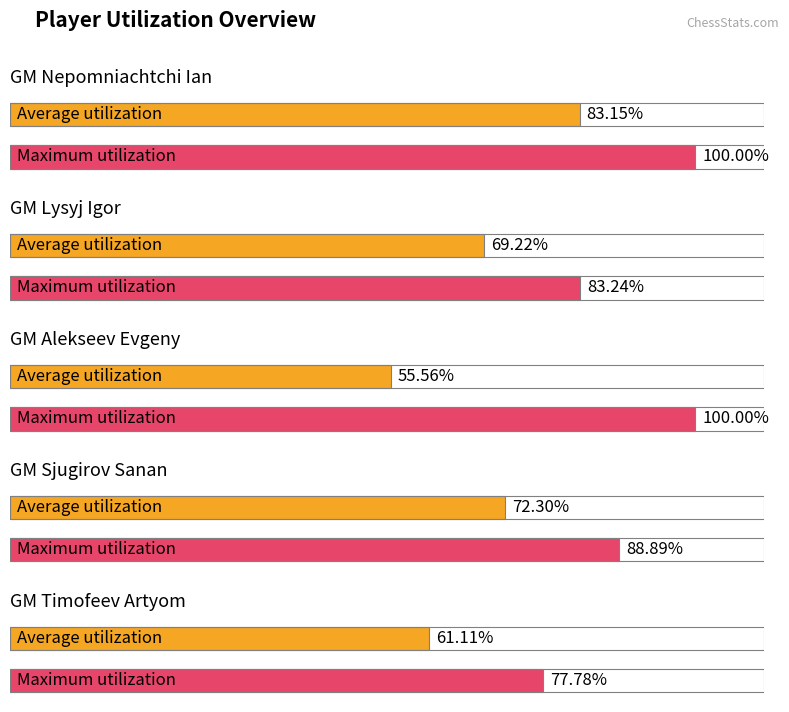

What is the sum of the Maximum utilization values at Nepomniachtchi Ian and Timofeev Artyom?

177.8